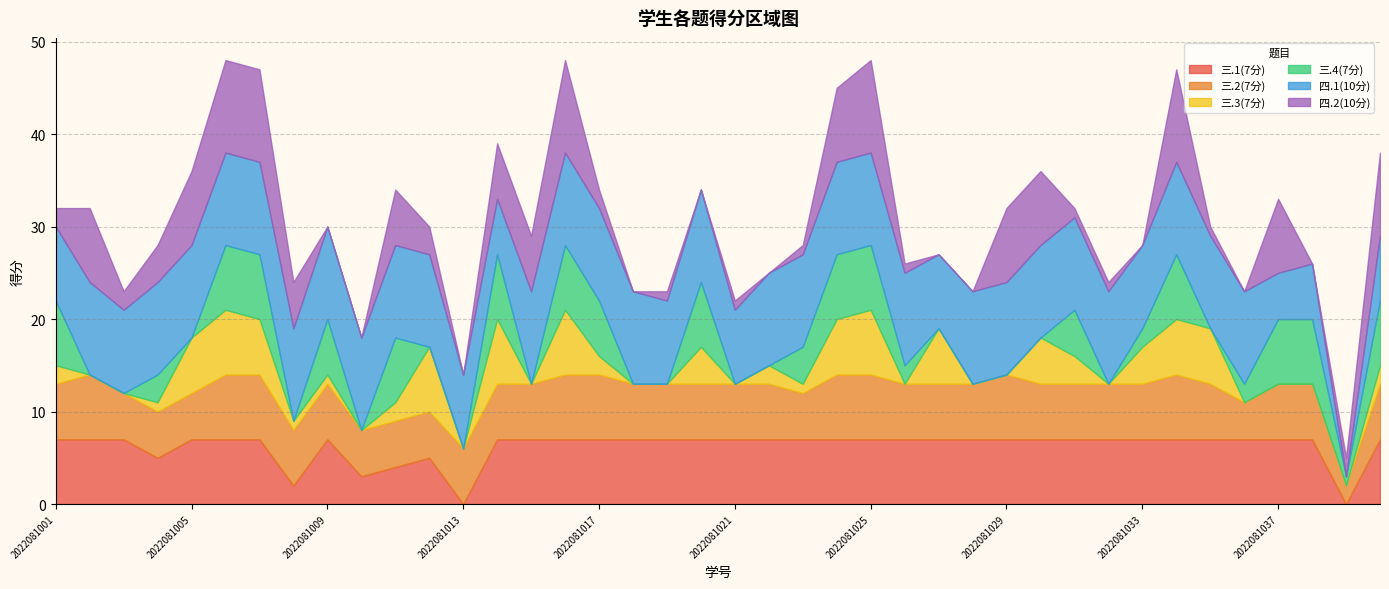

What is the value of the 三.2(7分) point at the 5th from the left?

5